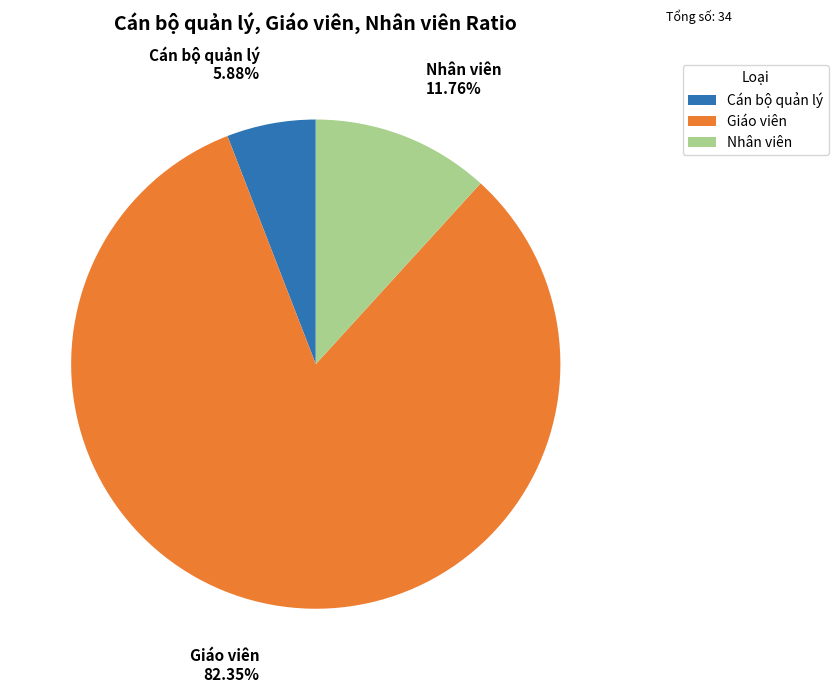

What percentage is the Nhân viên slice, to the nearest percent?

12%